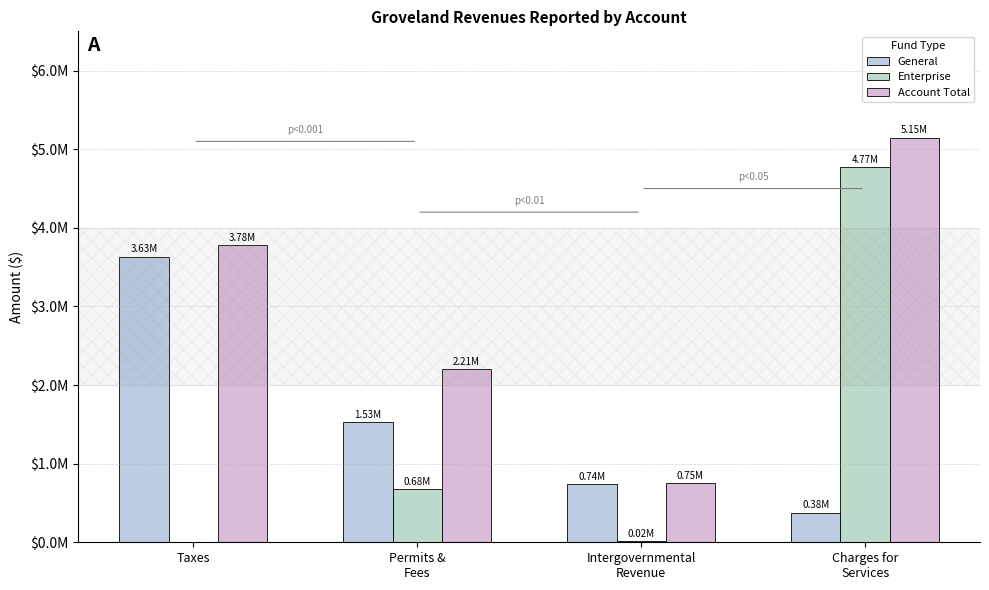

Are the bars horizontal?

No